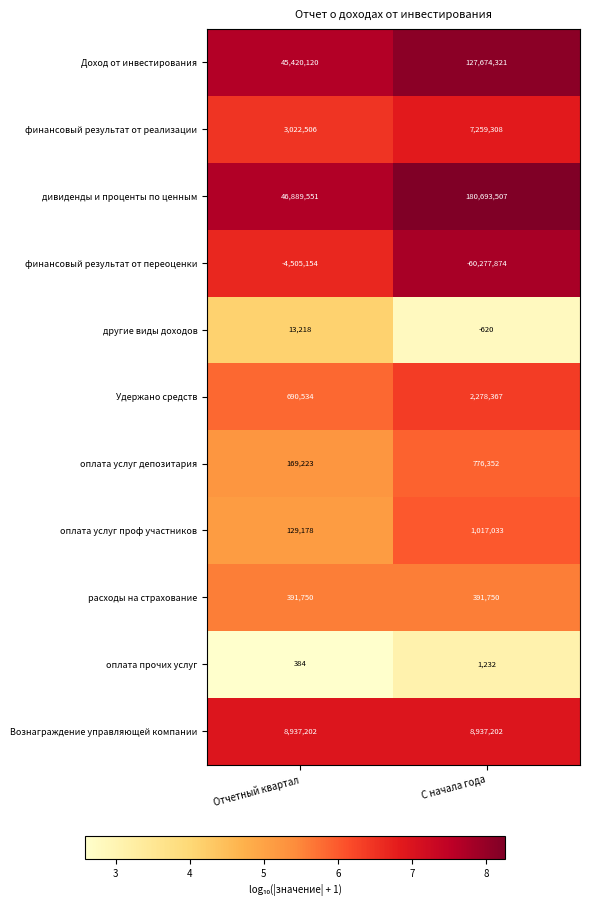

What value does the дивиденды и проценты по ценным series have at Отчетный квартал, to the nearest 50?

46889550